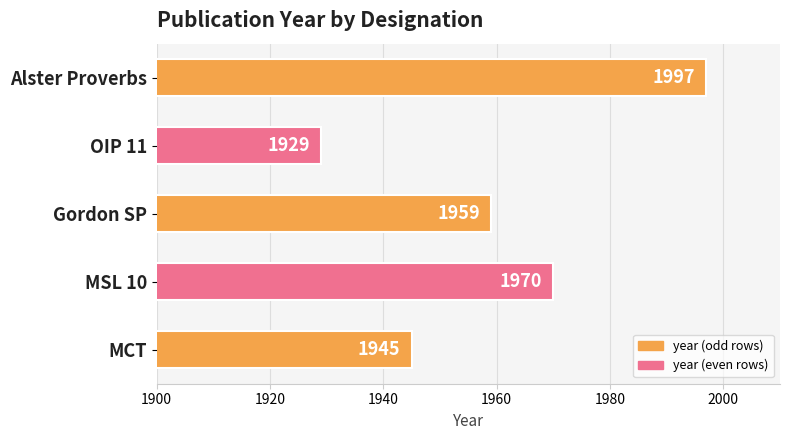

What is the average value?

1960